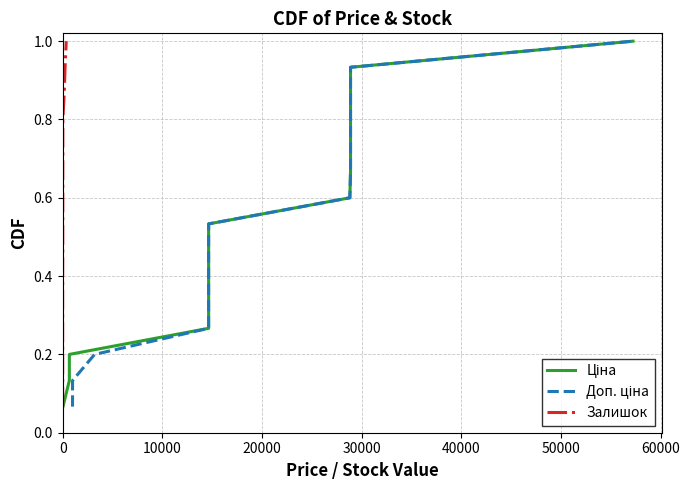

Is it true that Залишок equals 1.7 at 13?

False